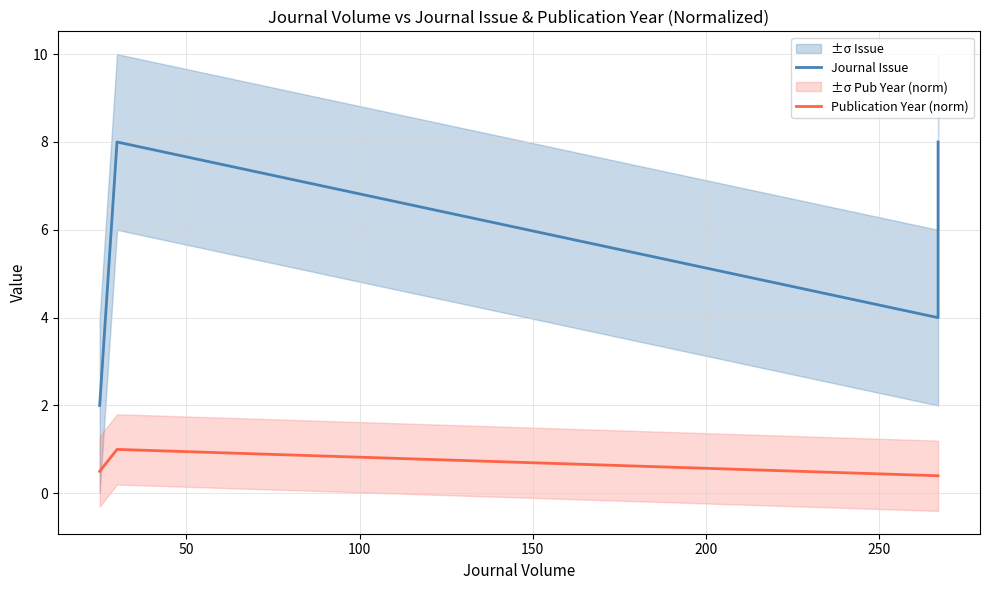

What is the maximum value shown in the chart?

8.0